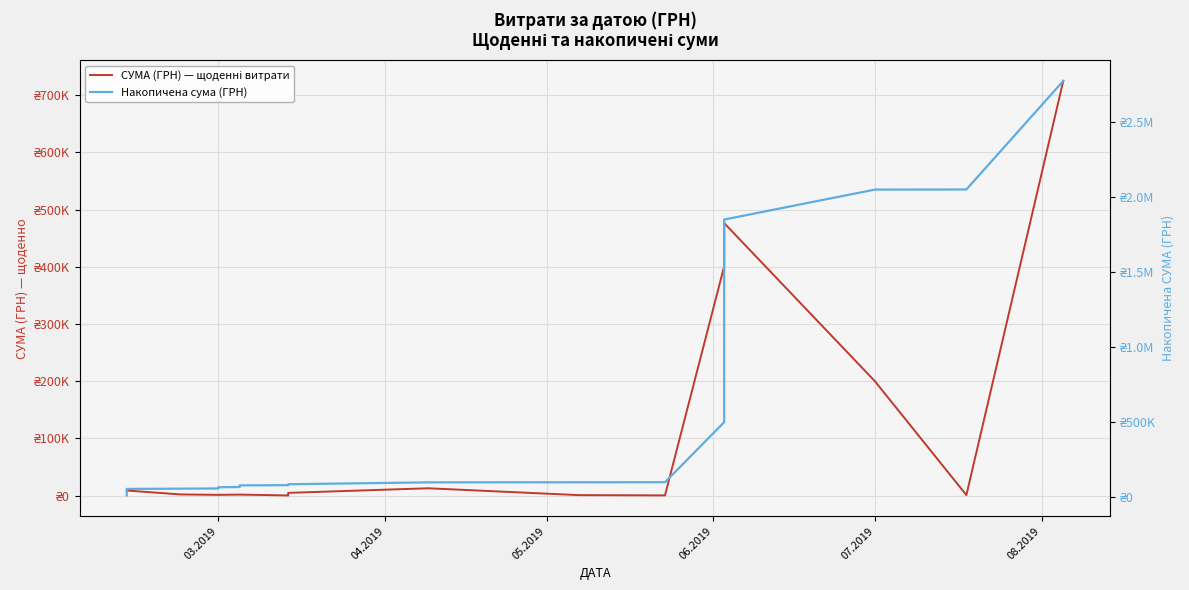

Is the value of СУМА (ГРН) — щоденні витрати at 36 greater than the value of Накопичена сума (ГРН) at 36?

No